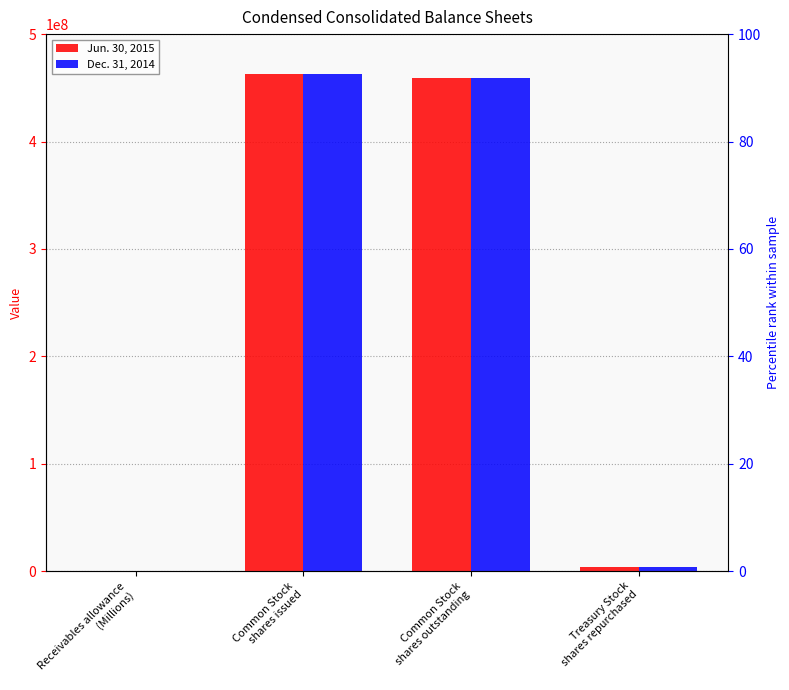

Reading left to right, list all the values displayed in this chart.

Jun. 30, 2015: 73	463000000	459000000	4000000
Dec. 31, 2014: 67	463000000	459000000	4000000